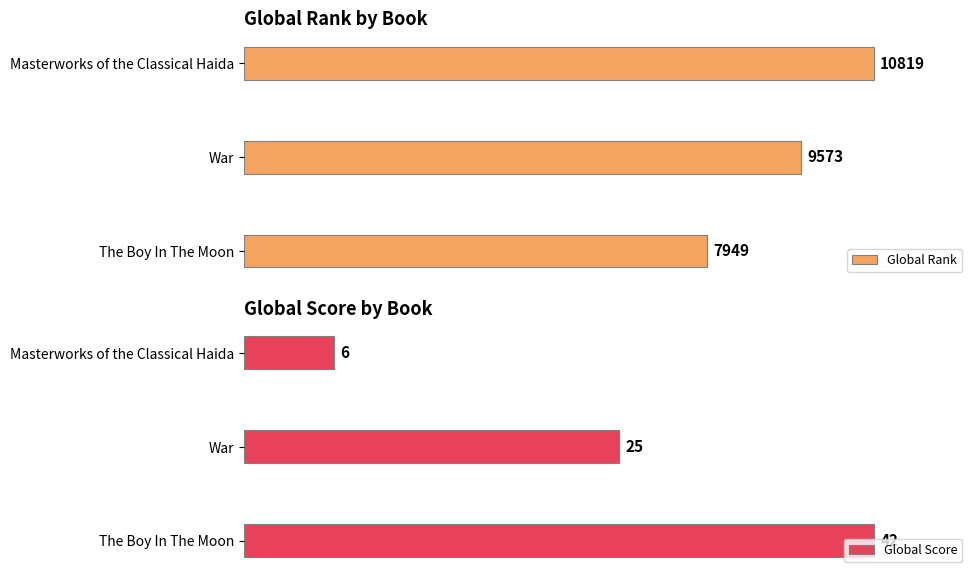

List the labels in order of Global Rank value, smallest first.

The Boy In The Moon, War, Masterworks of the Classical Haida